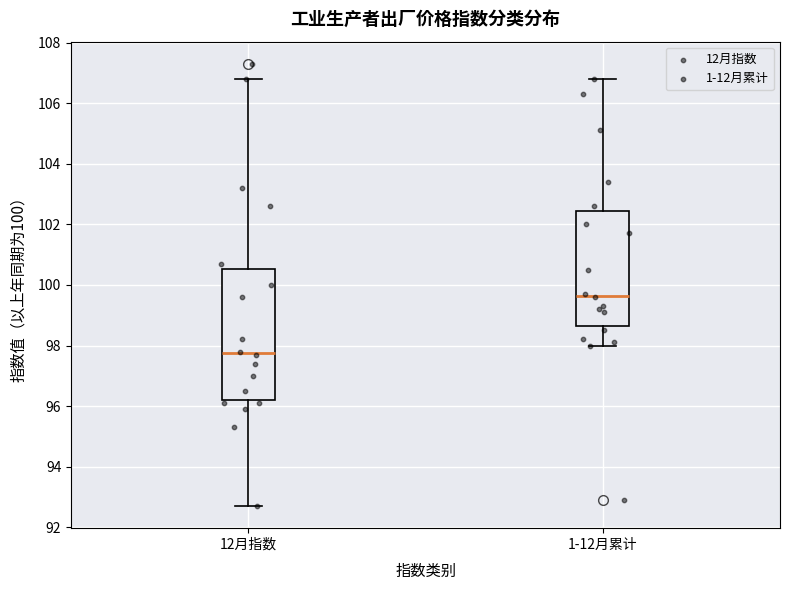

Reading left to right, transcribe this box plot: for each box, give where its median line is, the range the box spans, and where its two whiskers end, as read against the y-axis. The values are not printed on the chart, so give them approximately, as read against the axis.

12月指数: median 97.8, box 96.2 to 100.6, whiskers 92.8 to 106.8
1-12月累计: median 99.6, box 98.6 to 102.4, whiskers 98.0 to 106.8